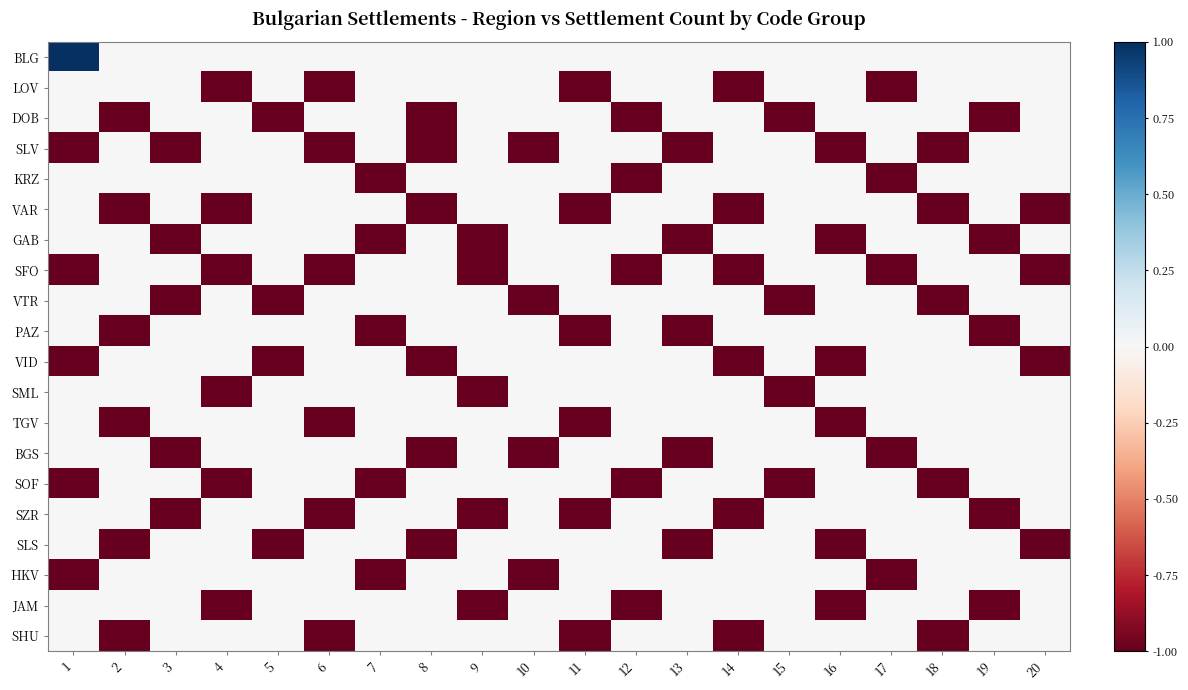

What is the greatest value displayed?

1